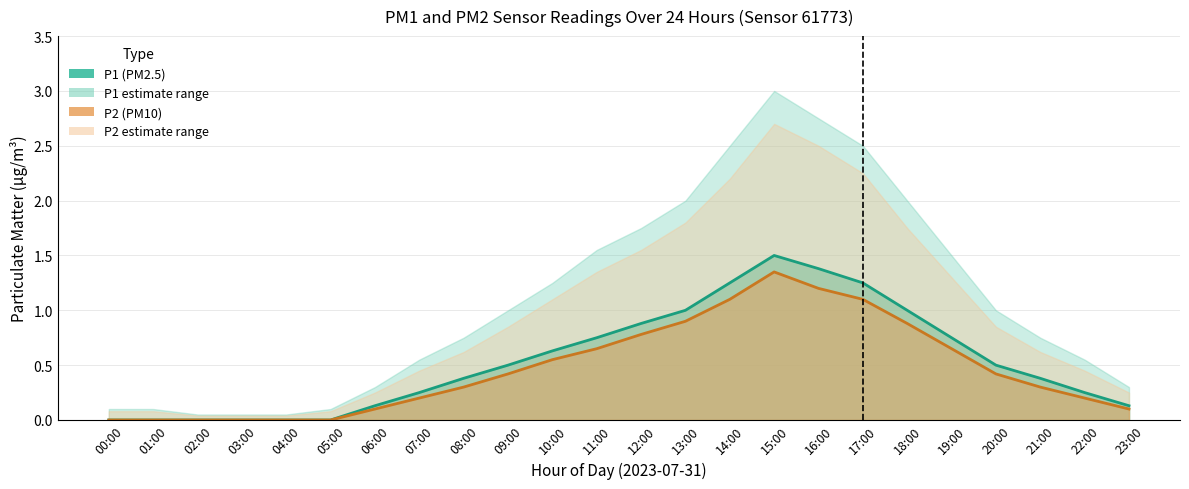

Rank the series by their maximum value, from highest to lowest.

P1, P2